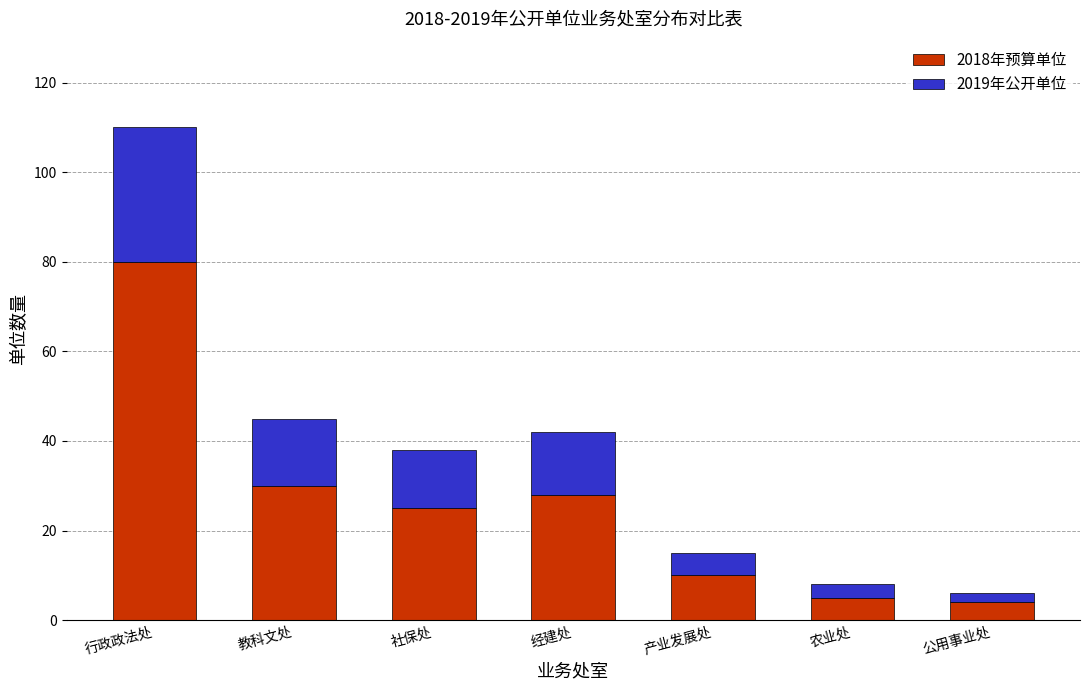

Does the chart contain stacked bars?

Yes